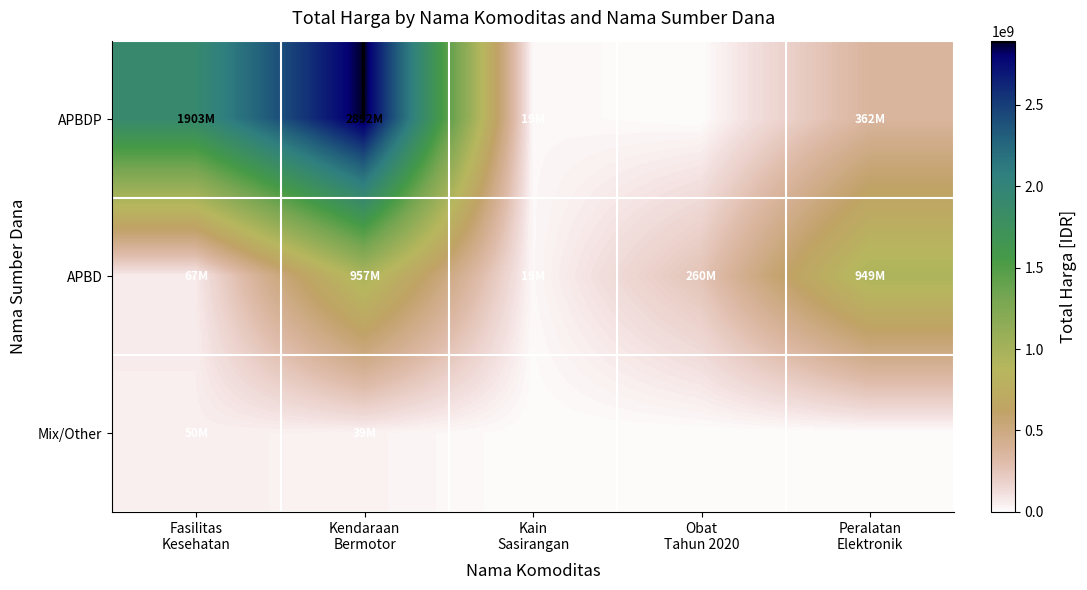

At which category is the sum across all series the highest?

Kendaraan
Bermotor